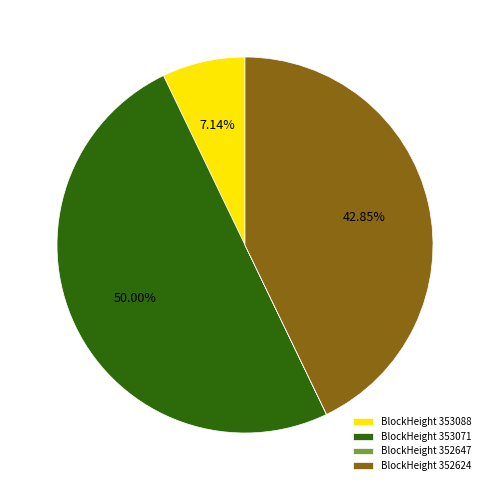

Does BlockHeight 353088 account for over 50% of the chart?

No